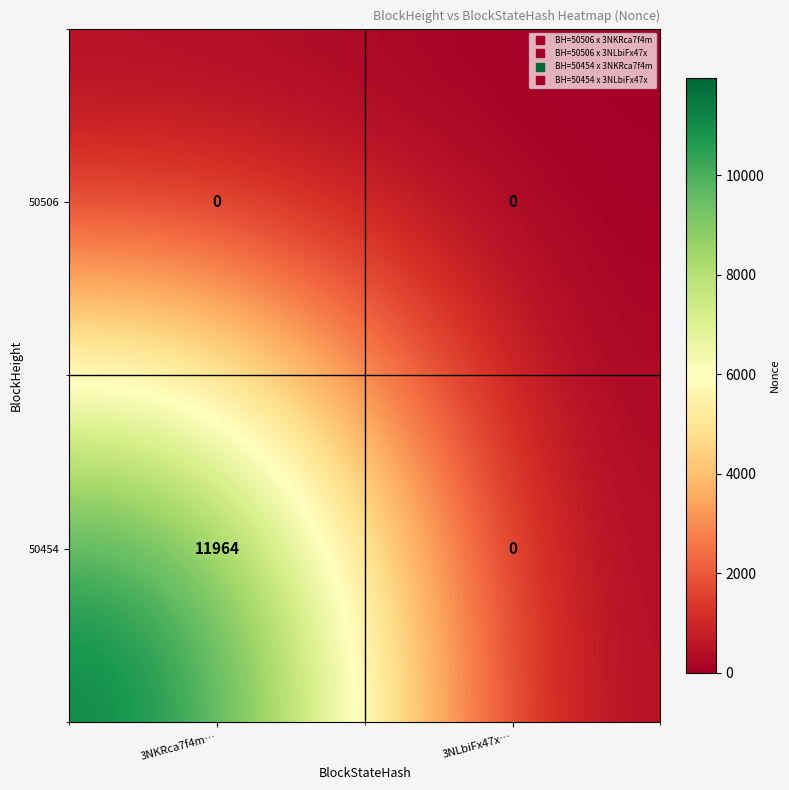

Reading right to left, extract all data points from this chart.

50506: 3NLbiFx47x…=0	3NKRca7f4m…=0
50454: 3NLbiFx47x…=0	3NKRca7f4m…=11964